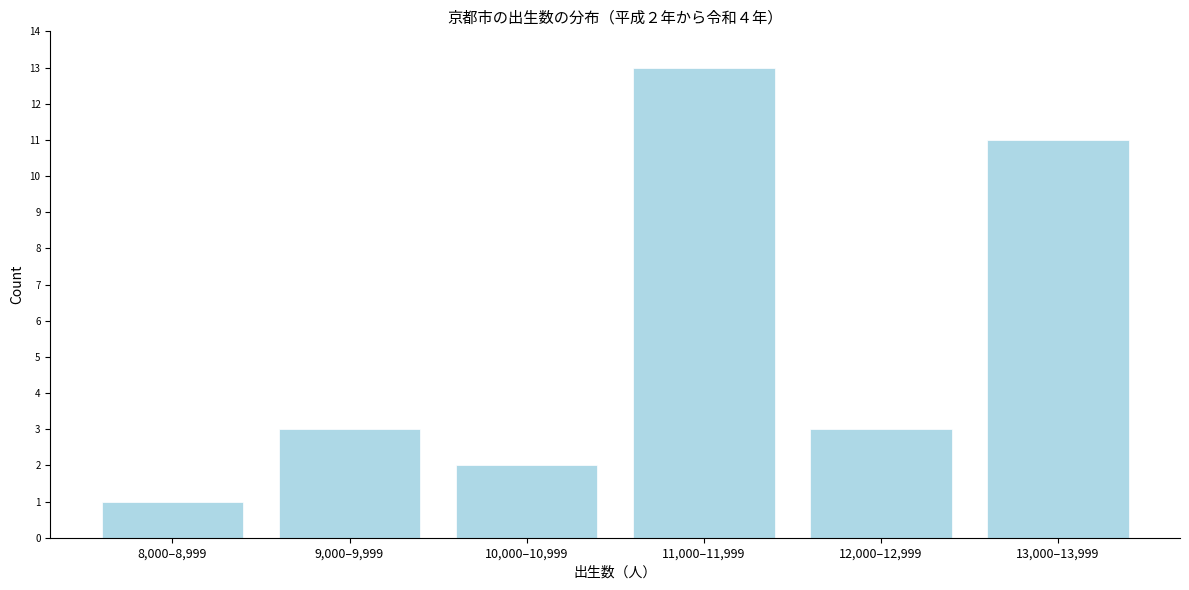

Reading left to right, transcribe all the data shown in this chart.

1	3	2	13	3	11